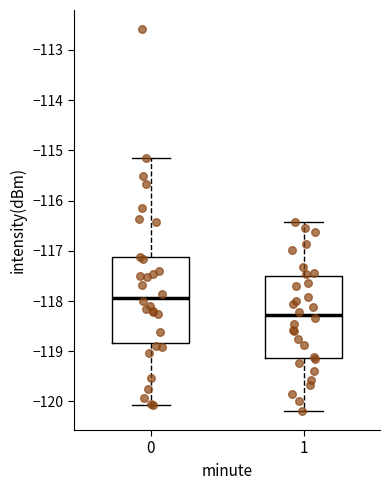

Which box has the highest median line?

0